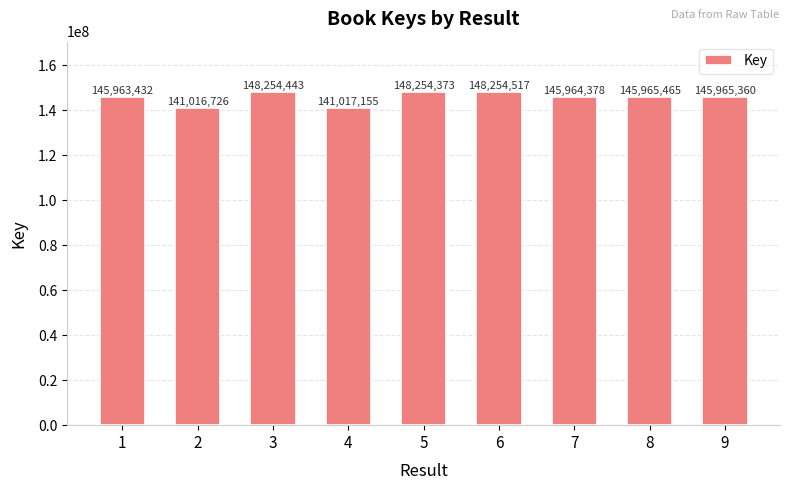

Is it true that the value at 3 is 32333012?

False